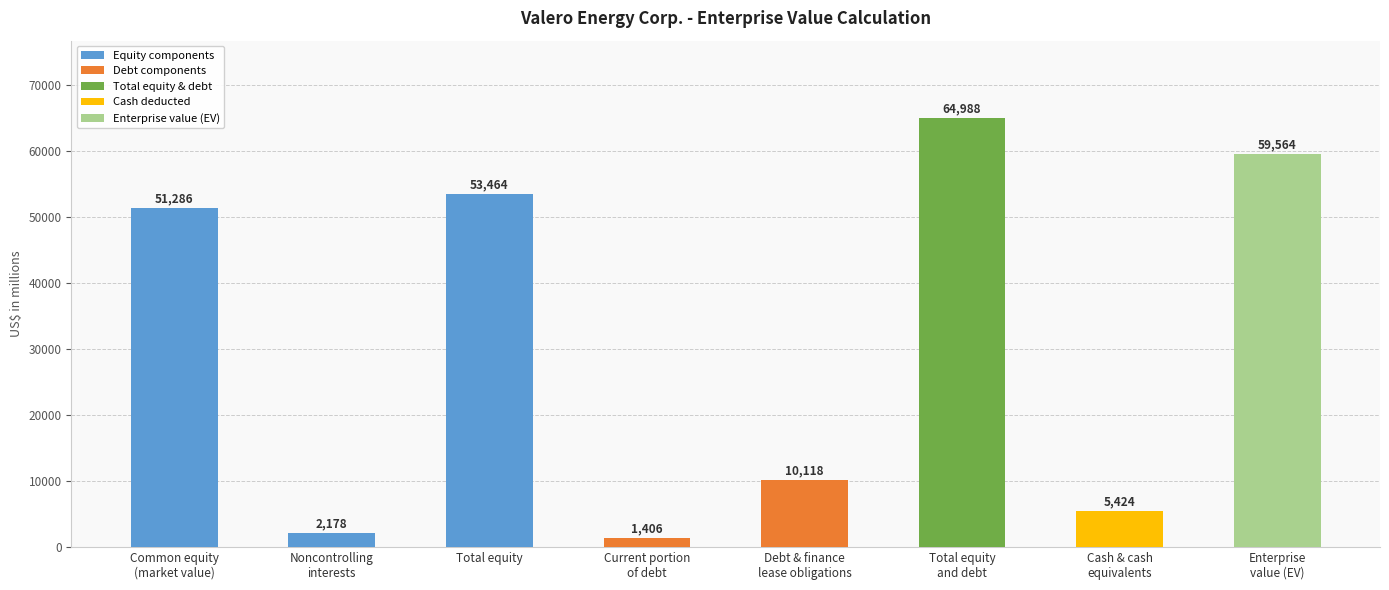

Reading left to right, transcribe all the data shown in this chart.

Common equity
(market value)=51286	Noncontrolling
interests=2178	Total equity=53464	Current portion
of debt=1406	Debt & finance
lease obligations=10118	Total equity
and debt=64988	Cash & cash
equivalents=5424	Enterprise
value (EV)=59564